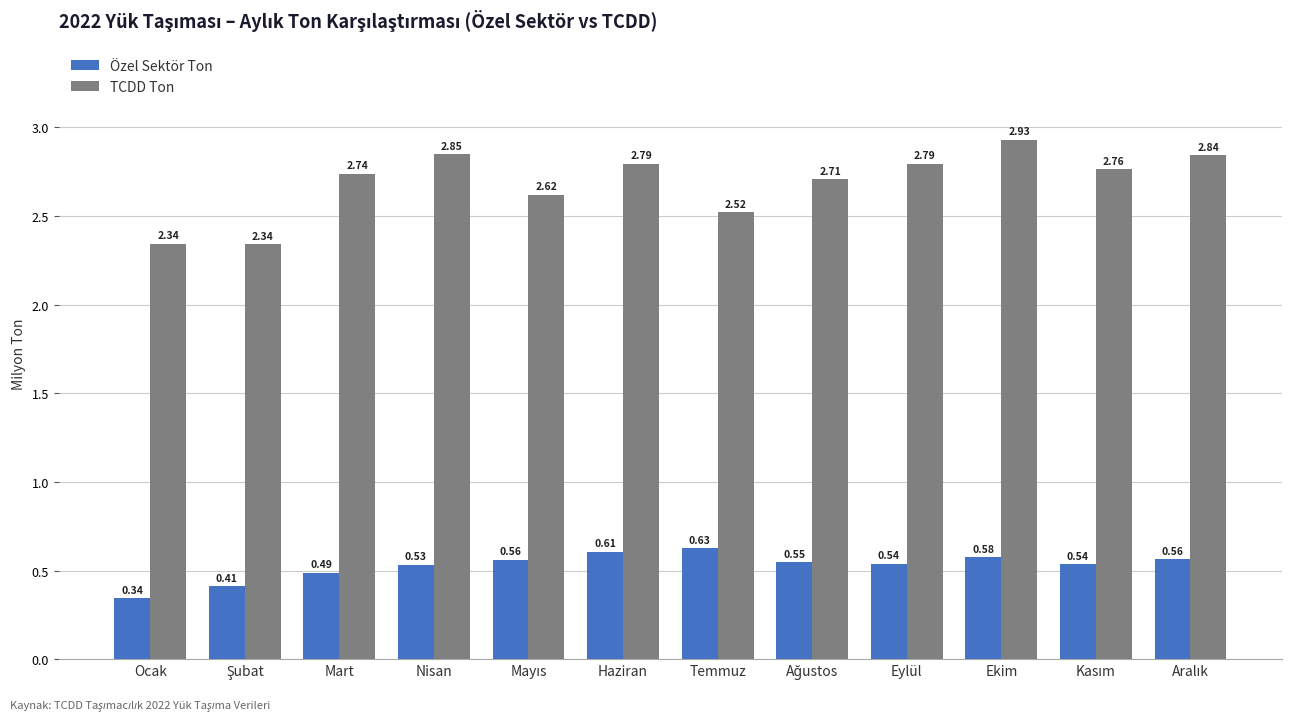

How many Özel Sektör Ton values are between 0 and 1?

12